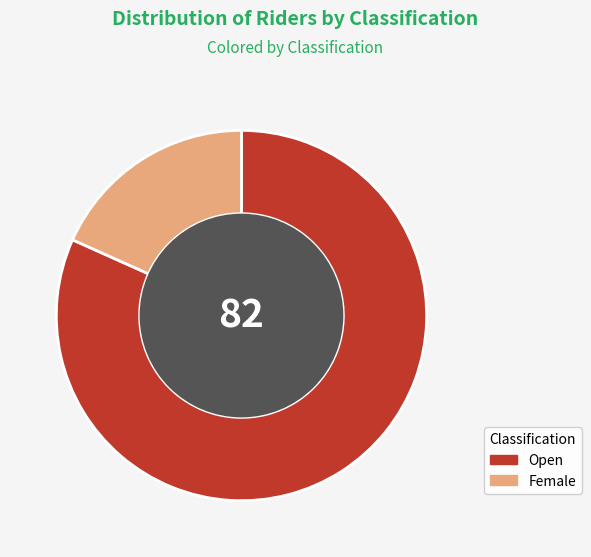

Combined, do Open and Female account for over 50%?

Yes